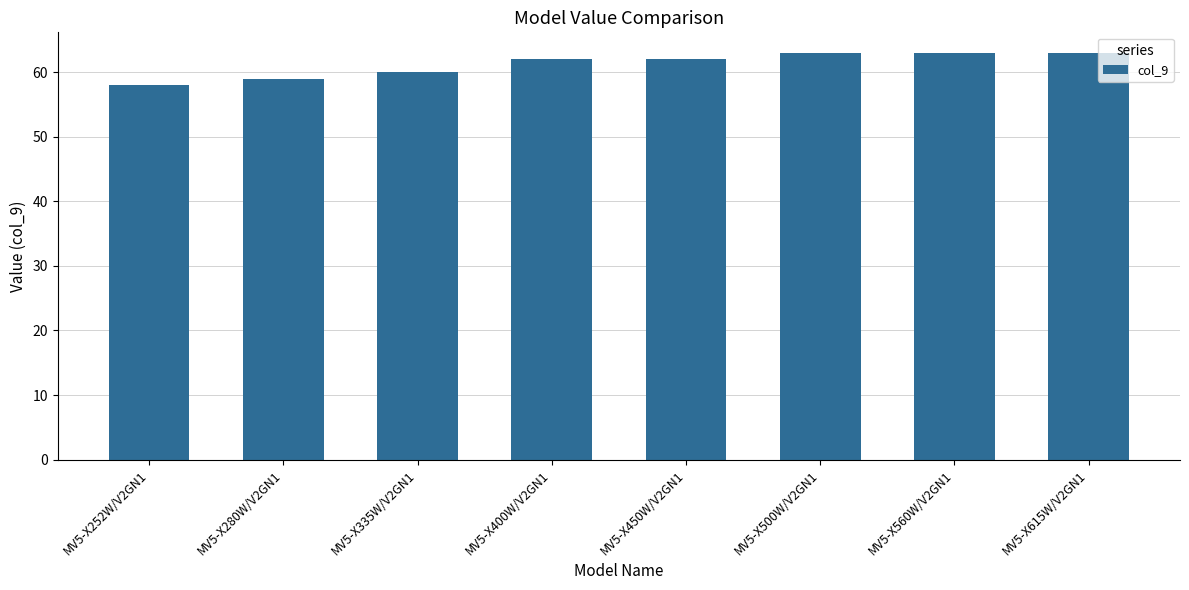

What is the change in value from MV5-X335W/V2GN1 to MV5-X450W/V2GN1?

+2